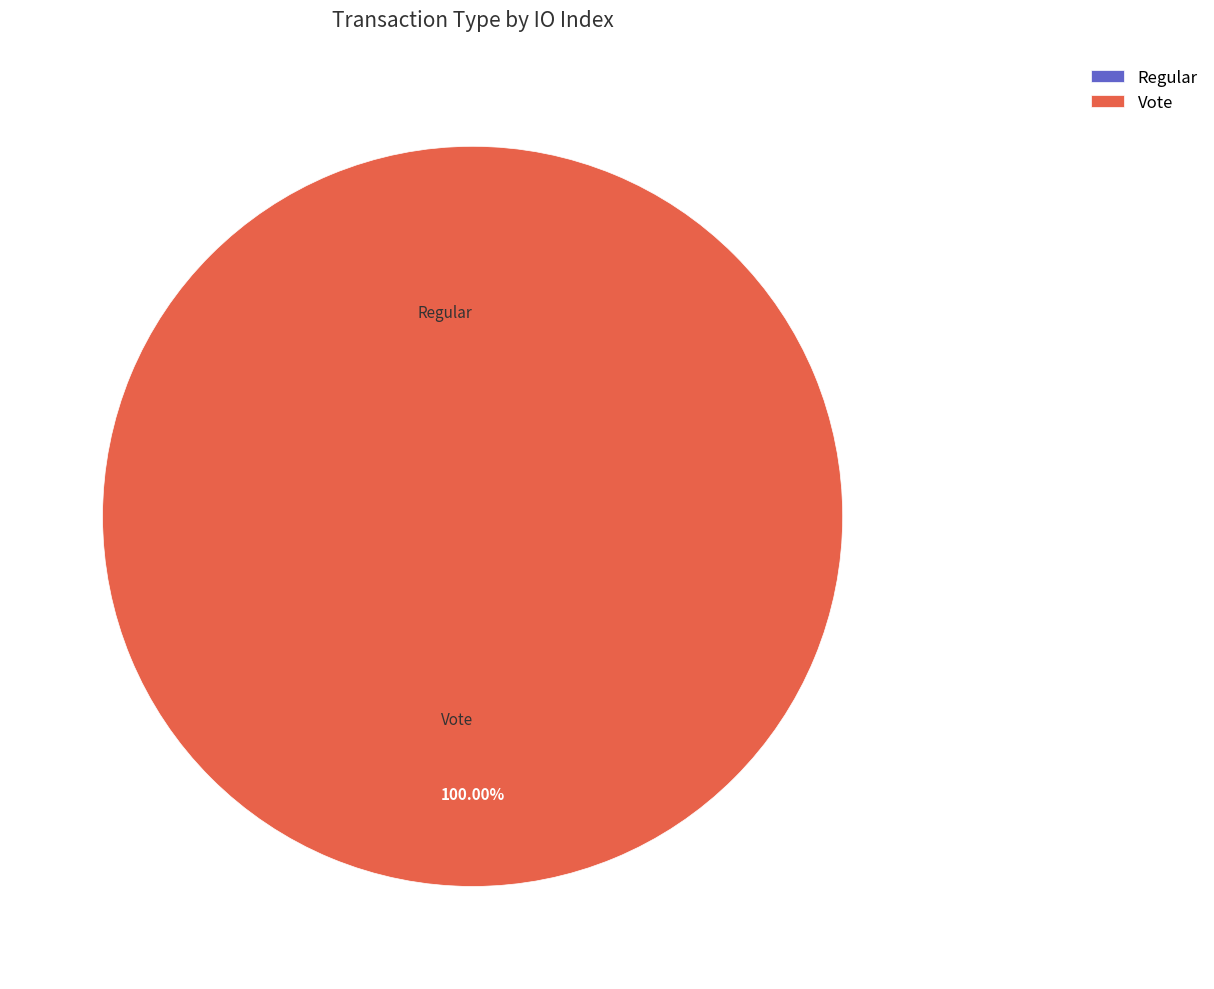

Between Regular and Vote, which is larger?

Vote